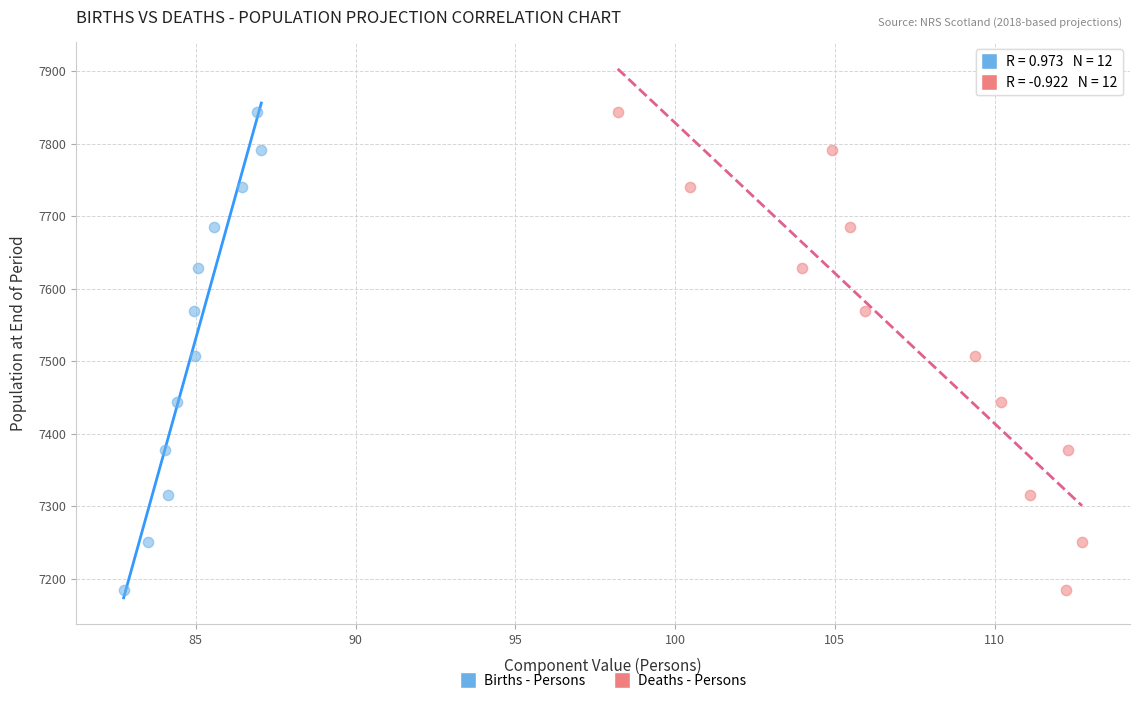

What are all the series names shown in the legend?

Births - Persons, Deaths - Persons